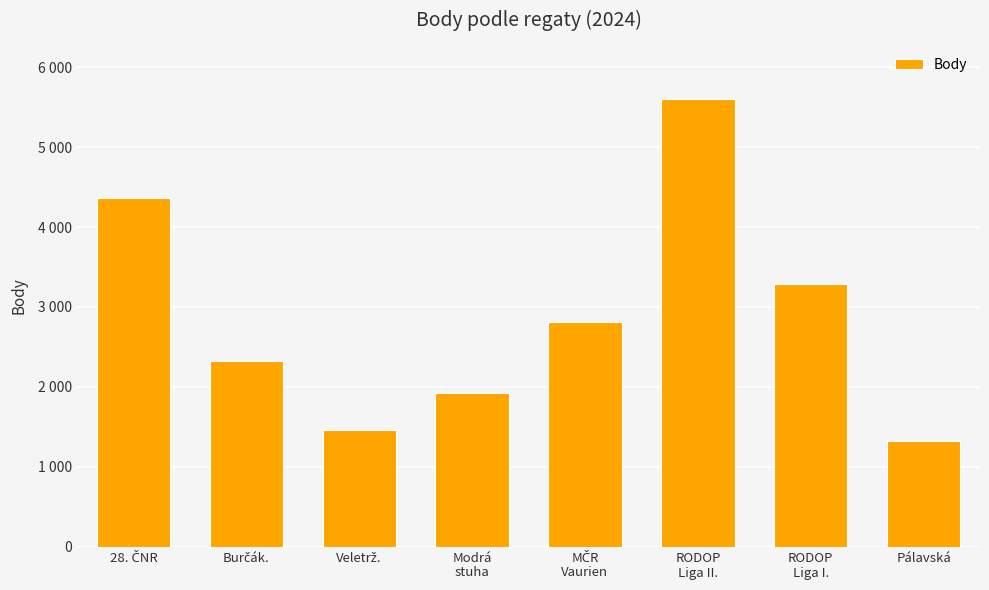

Which category has the lowest value across all series?

Pálavská